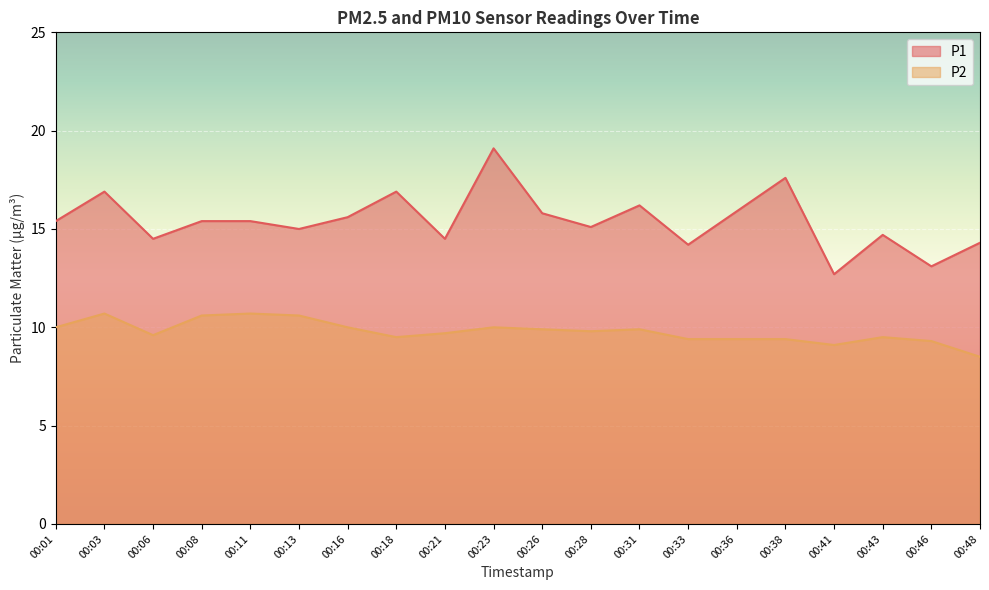

Which series has the largest total across all categories?

P1